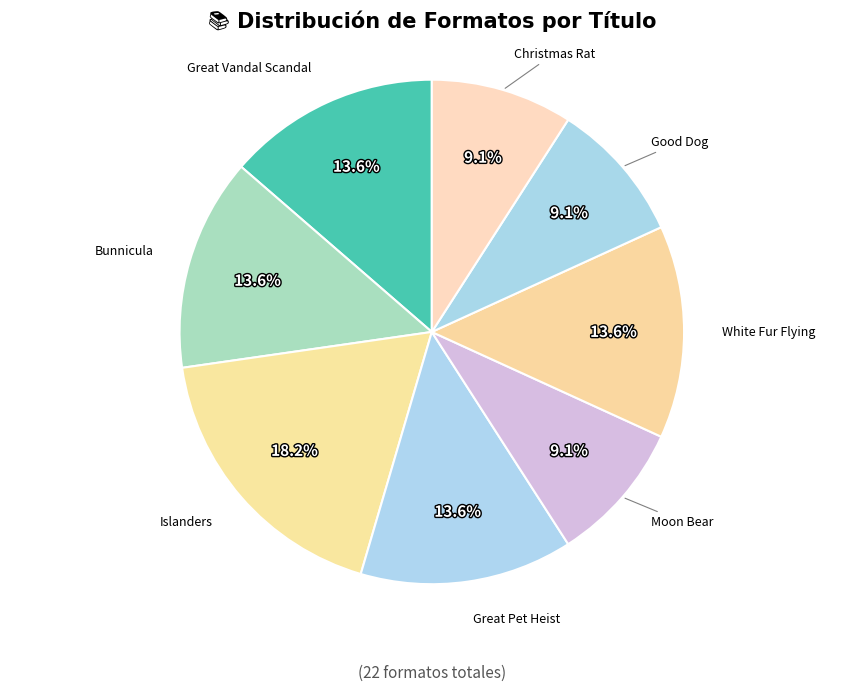

What portion of the pie excludes Great Pet Heist?

86.4%